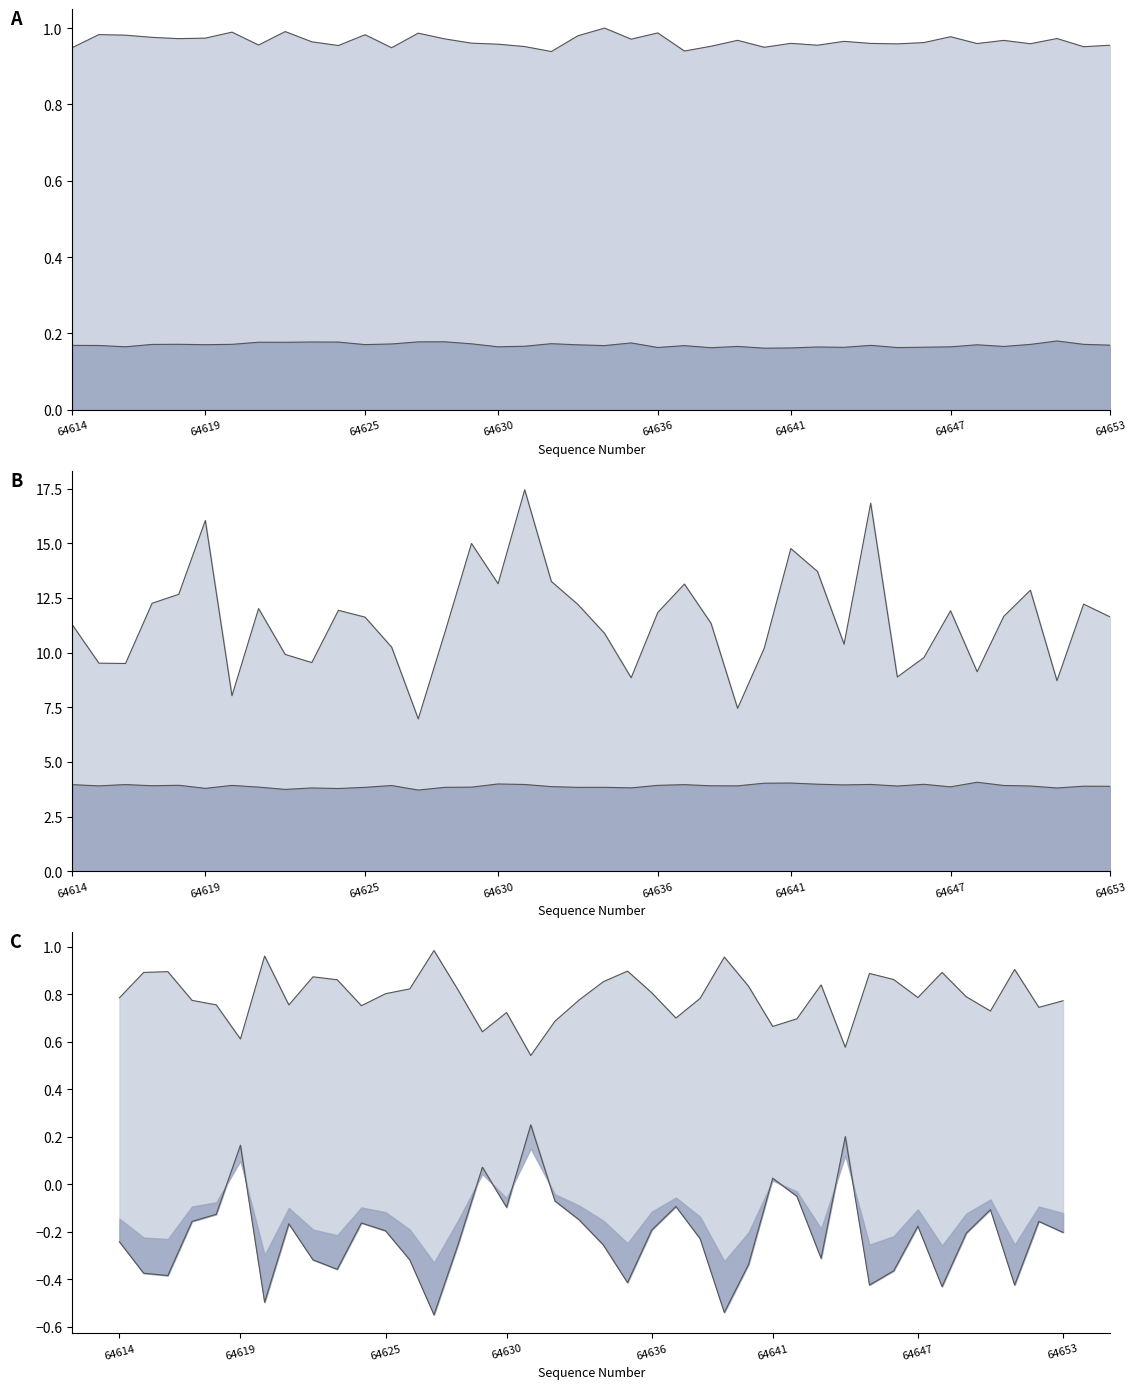

What value does the upper line series have at 21?

0.9